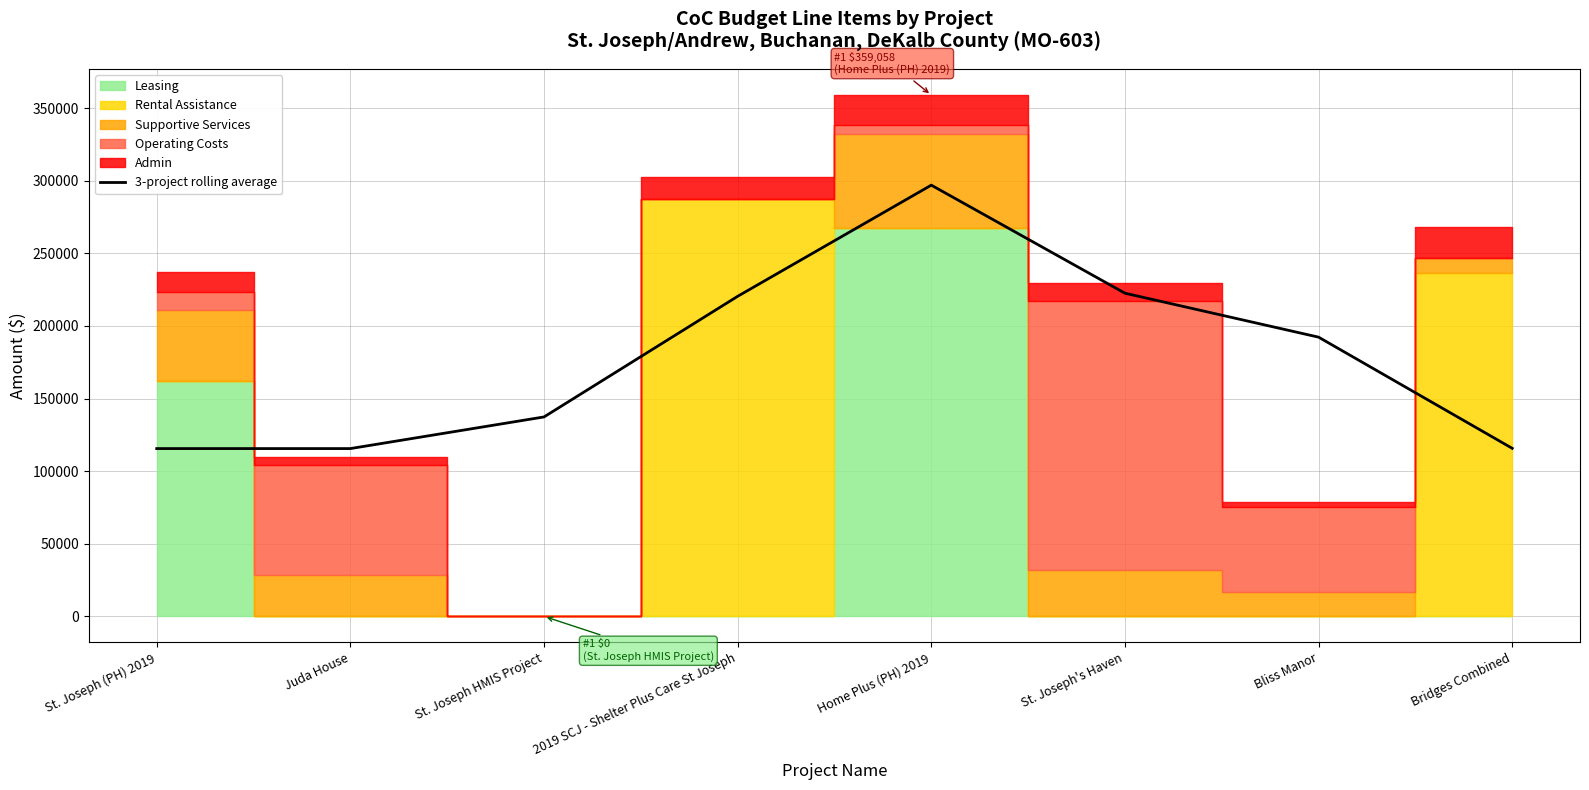

What is the sum of all values?

1416595.7